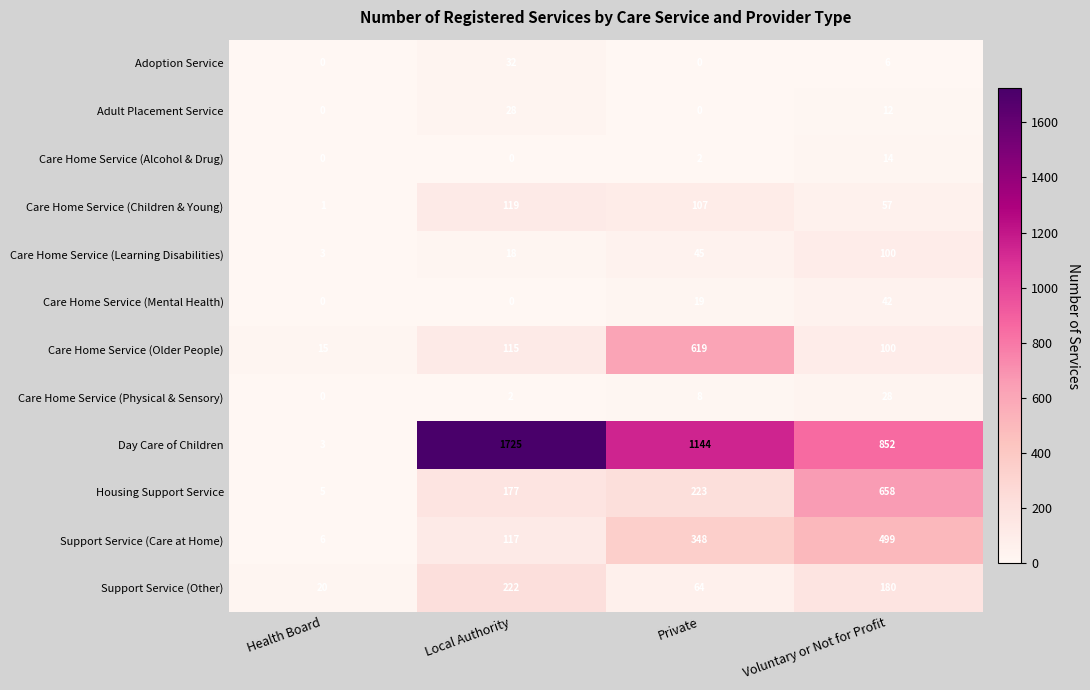

True or false: Adoption Service has a value of 15 at Health Board.

False